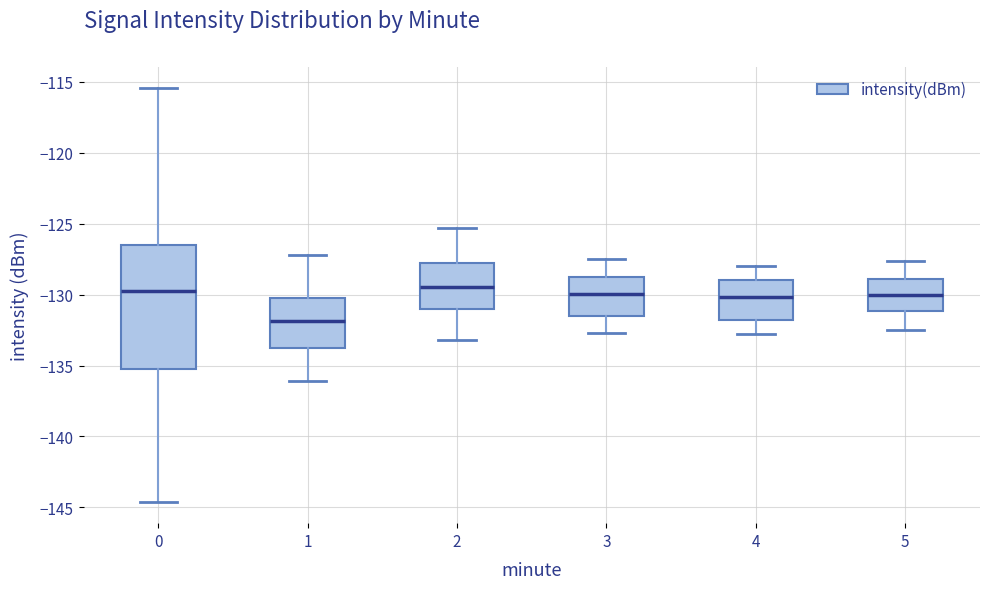

Reading left to right, transcribe this box plot: for each box, give where its median line is, the range the box spans, and where its two whiskers end, as read against the y-axis. The values are not printed on the chart, so give them approximately, as read against the axis.

0: median -130.0, box -135.5 to -126.5, whiskers -144.5 to -115.5
1: median -132.0, box -134.0 to -130.0, whiskers -136.0 to -127.0
2: median -129.5, box -131.0 to -127.5, whiskers -133.0 to -125.5
3: median -130.0, box -131.5 to -128.5, whiskers -132.5 to -127.5
4: median -130.0, box -132.0 to -129.0, whiskers -133.0 to -128.0
5: median -130.0, box -131.0 to -129.0, whiskers -132.5 to -127.5